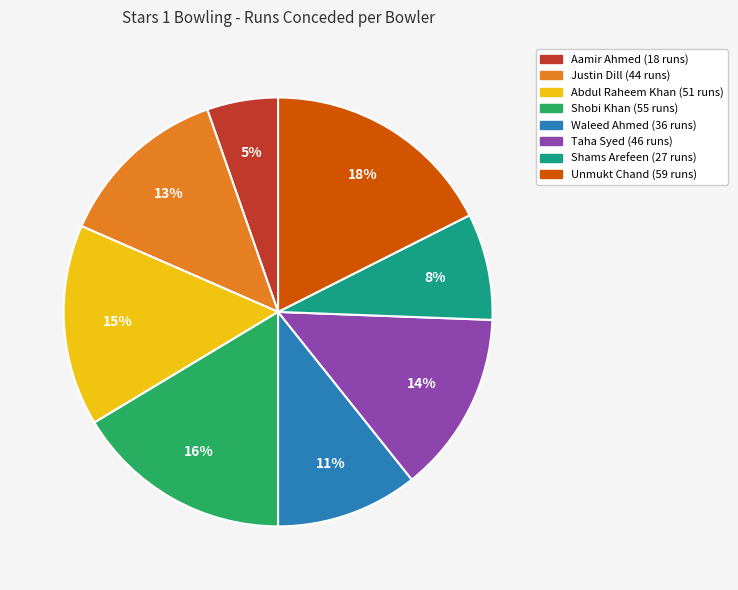

What is the ratio of the value at Aamir Ahmed to the value at Justin Dill?

0.4